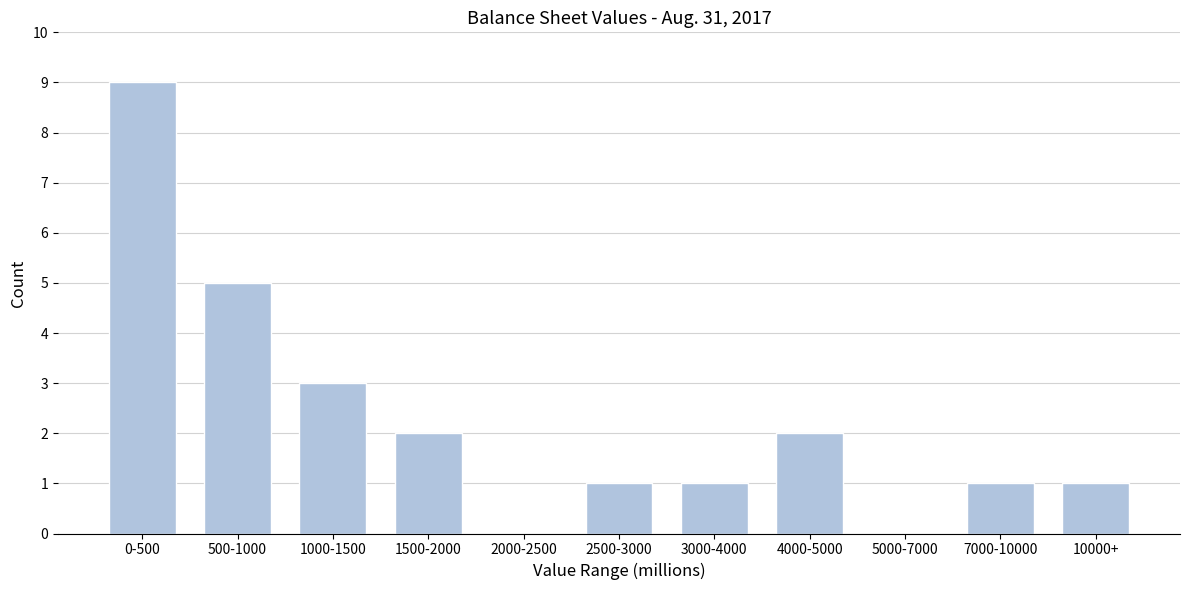

Reading left to right, list all the values displayed in this chart.

0-500=9	500-1000=5	1000-1500=3	1500-2000=2	2000-2500=0	2500-3000=1	3000-4000=1	4000-5000=2	5000-7000=0	7000-10000=1	10000+=1